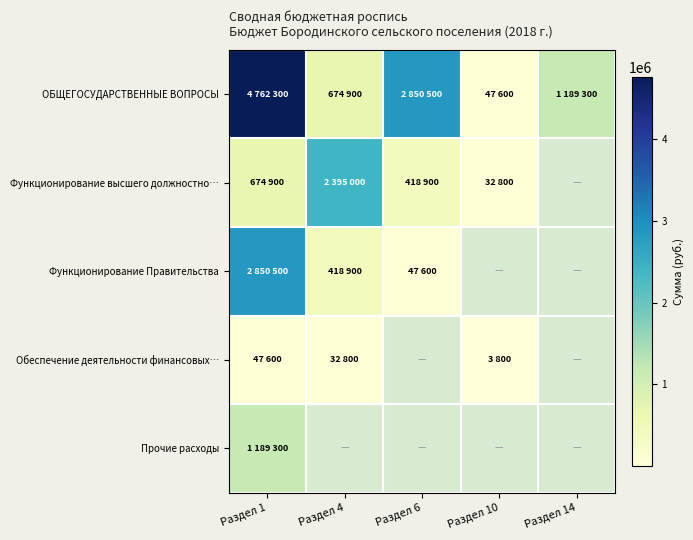

Which series changed the most between Раздел 4 and Раздел 6?

ОБЩЕГОСУДАРСТВЕННЫЕ ВОПРОСЫ